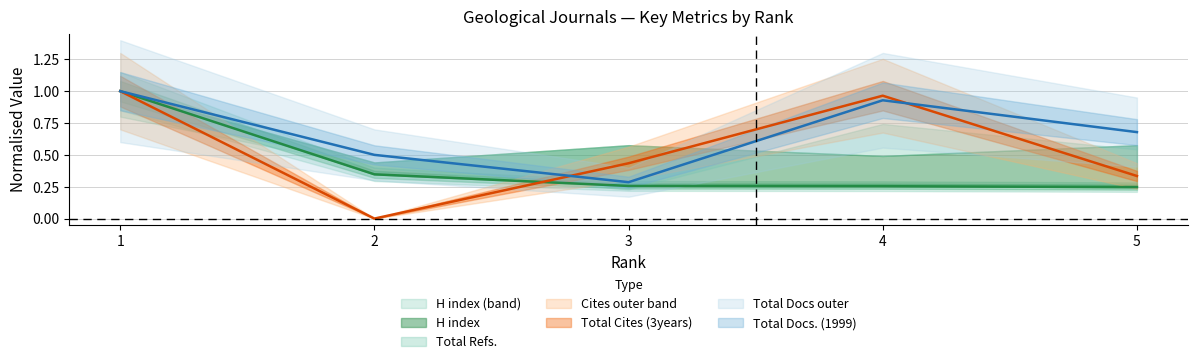

Reading left to right, list all the values displayed in this chart.

H index: 1.0	0.3	0.3	0.3	0.2
Total Docs. (1999): 1.0	0.5	0.3	0.9	0.7
Total Cites (3years): 1.0	0.0	0.4	1.0	0.3